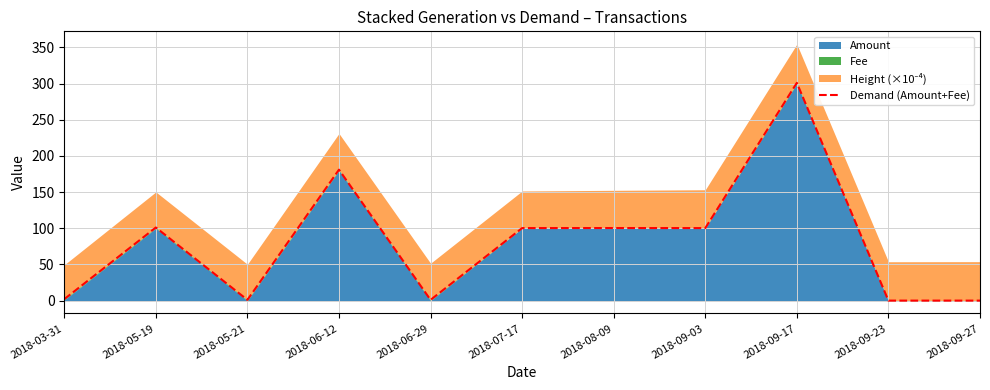

What value does the data have at 2018-03-31?

2.0